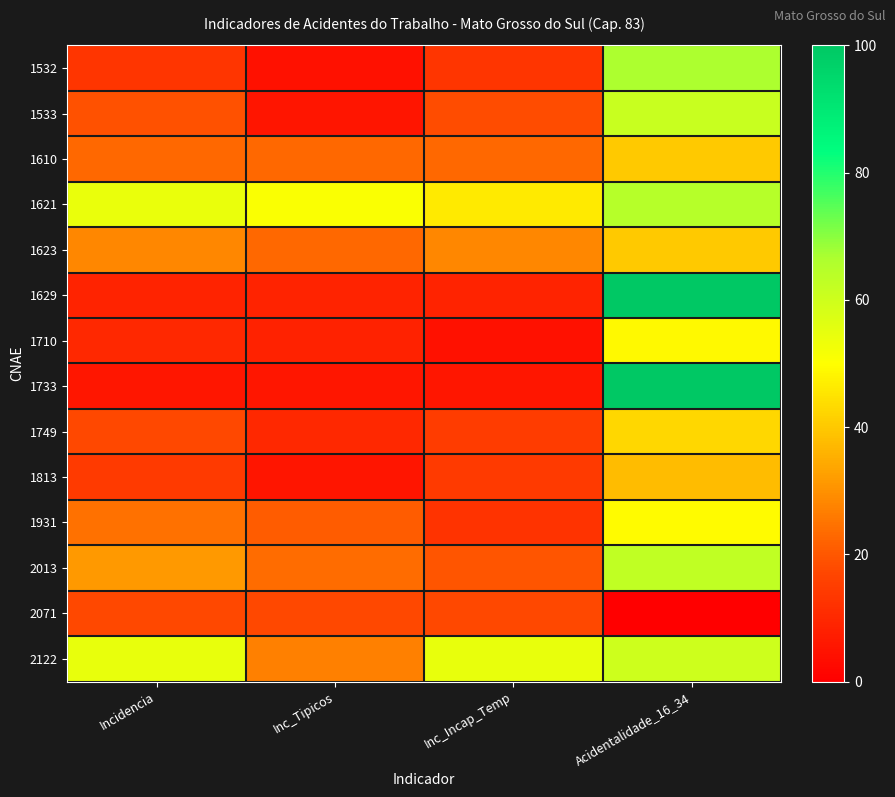

Reading right to left, transcribe all the data shown in this chart.

1532: Acidentalidade_16_34=66.7	Inc_Incap_Temp=13.2	Inc_Tipicos=4.4	Incidencia=13.2
1533: Acidentalidade_16_34=61.1	Inc_Incap_Temp=18.0	Inc_Tipicos=5.3	Incidencia=19.1
1610: Acidentalidade_16_34=40.0	Inc_Incap_Temp=22.7	Inc_Tipicos=22.7	Incidencia=22.7
1621: Acidentalidade_16_34=64.7	Inc_Incap_Temp=46.2	Inc_Tipicos=51.0	Incidencia=54.2
1623: Acidentalidade_16_34=40.0	Inc_Incap_Temp=28.3	Inc_Tipicos=22.7	Incidencia=28.3
1629: Acidentalidade_16_34=100.0	Inc_Incap_Temp=8.7	Inc_Tipicos=8.7	Incidencia=8.7
1710: Acidentalidade_16_34=49.1	Inc_Incap_Temp=4.6	Inc_Tipicos=8.3	Incidencia=10.0
1733: Acidentalidade_16_34=100.0	Inc_Incap_Temp=5.8	Inc_Tipicos=5.8	Incidencia=5.8
1749: Acidentalidade_16_34=42.9	Inc_Incap_Temp=14.8	Inc_Tipicos=9.9	Incidencia=17.3
1813: Acidentalidade_16_34=37.5	Inc_Incap_Temp=14.4	Inc_Tipicos=5.4	Incidencia=14.4
1931: Acidentalidade_16_34=49.4	Inc_Incap_Temp=12.8	Inc_Tipicos=21.0	Incidencia=24.5
2013: Acidentalidade_16_34=62.5	Inc_Incap_Temp=19.7	Inc_Tipicos=23.7	Incidencia=31.6
2071: Acidentalidade_16_34=0.0	Inc_Incap_Temp=17.6	Inc_Tipicos=17.6	Incidencia=17.6
2122: Acidentalidade_16_34=60.0	Inc_Incap_Temp=54.6	Inc_Tipicos=27.3	Incidencia=54.6